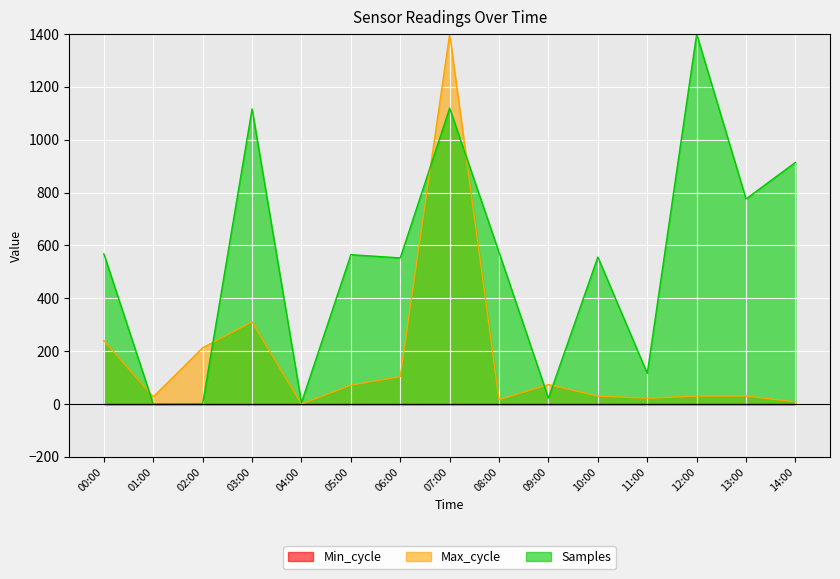

What is the sum of the Max_cycle values at 10:00 and 11:00?

51.9